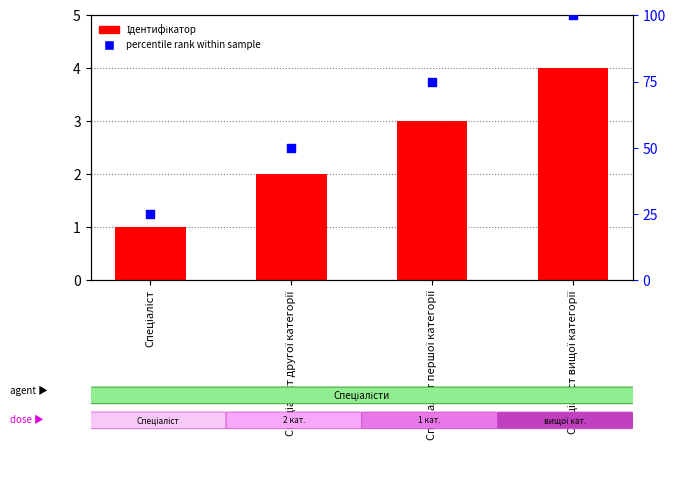

What is the change in value from Спеціаліст другої категорії to Спеціаліст першої категорії?

+1